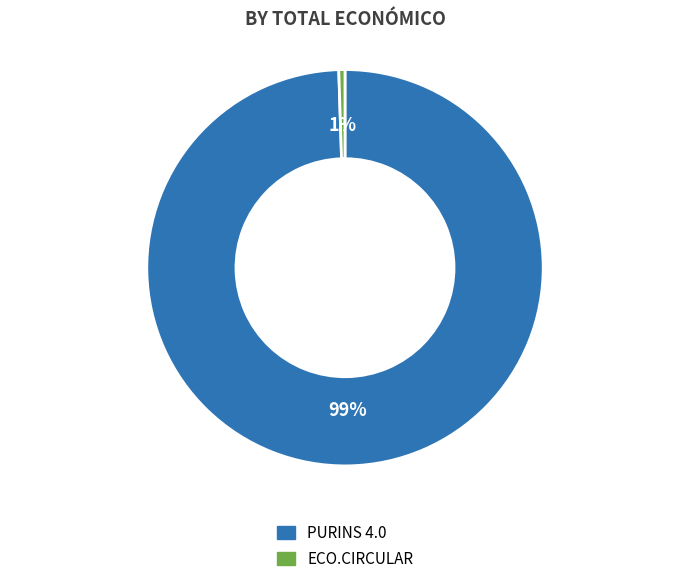

How many slices are in this pie chart?

2